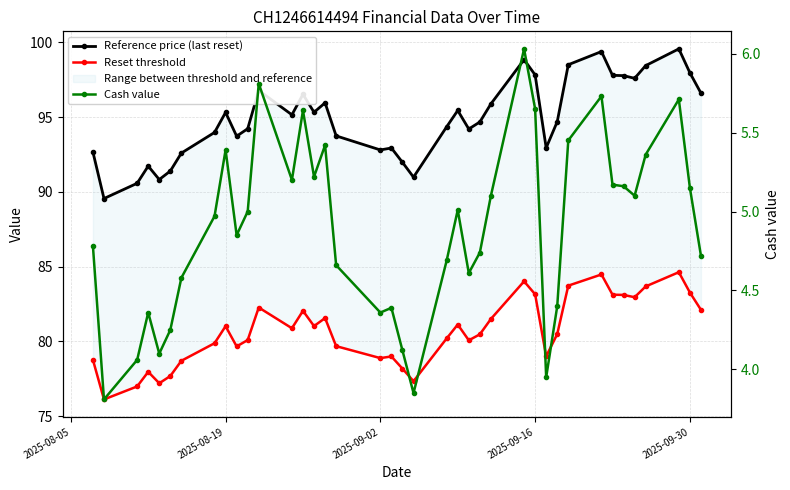

What are all the series names shown in the legend?

Reference price (last reset), Reset threshold, Cash value